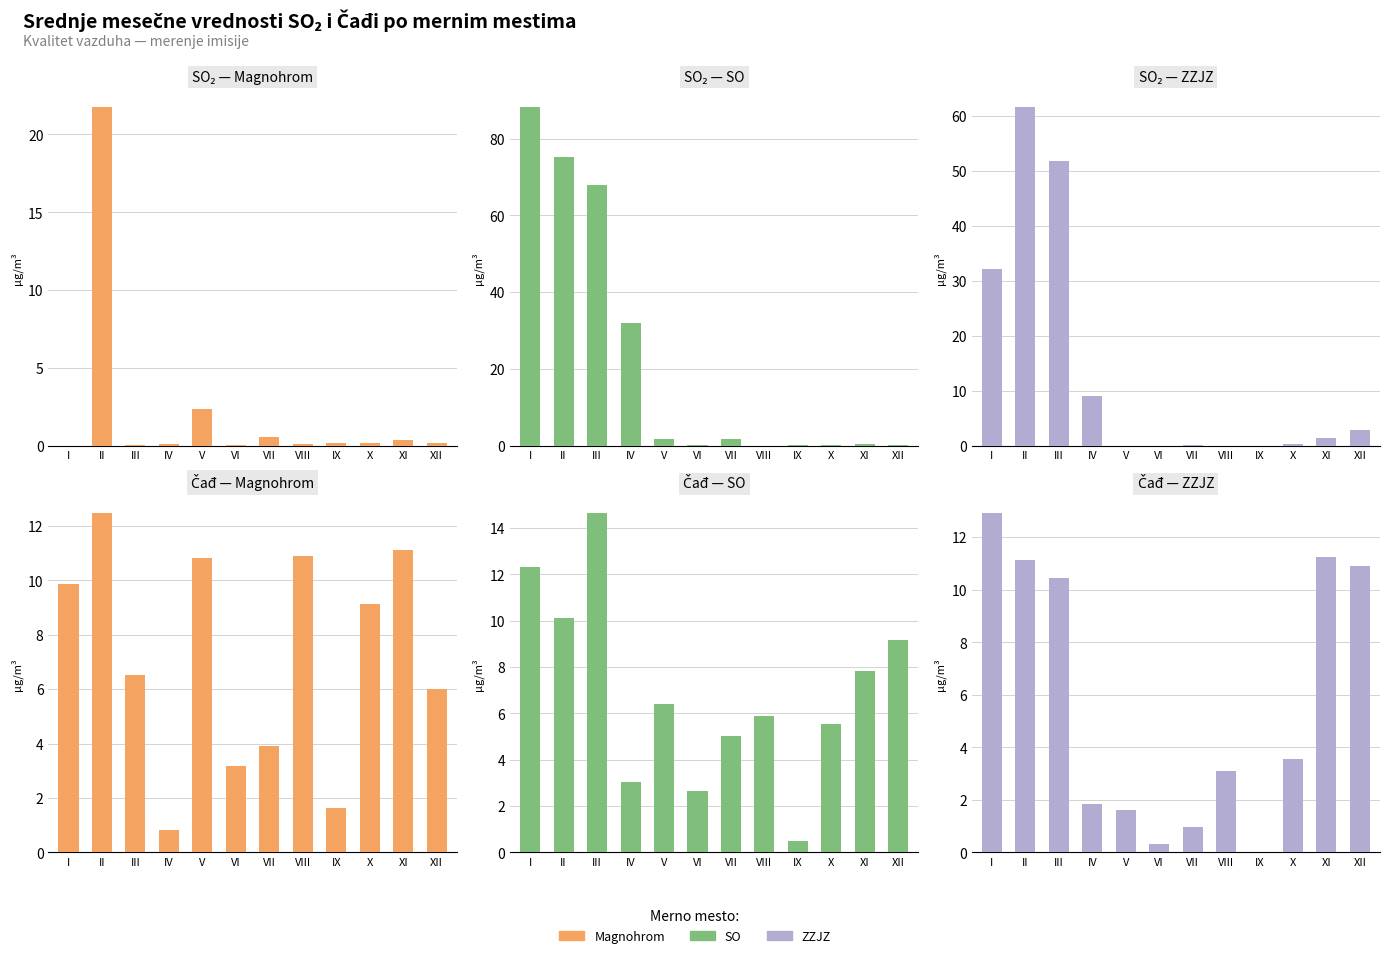

Between III and IX, which series saw the biggest shift?

SO SO2